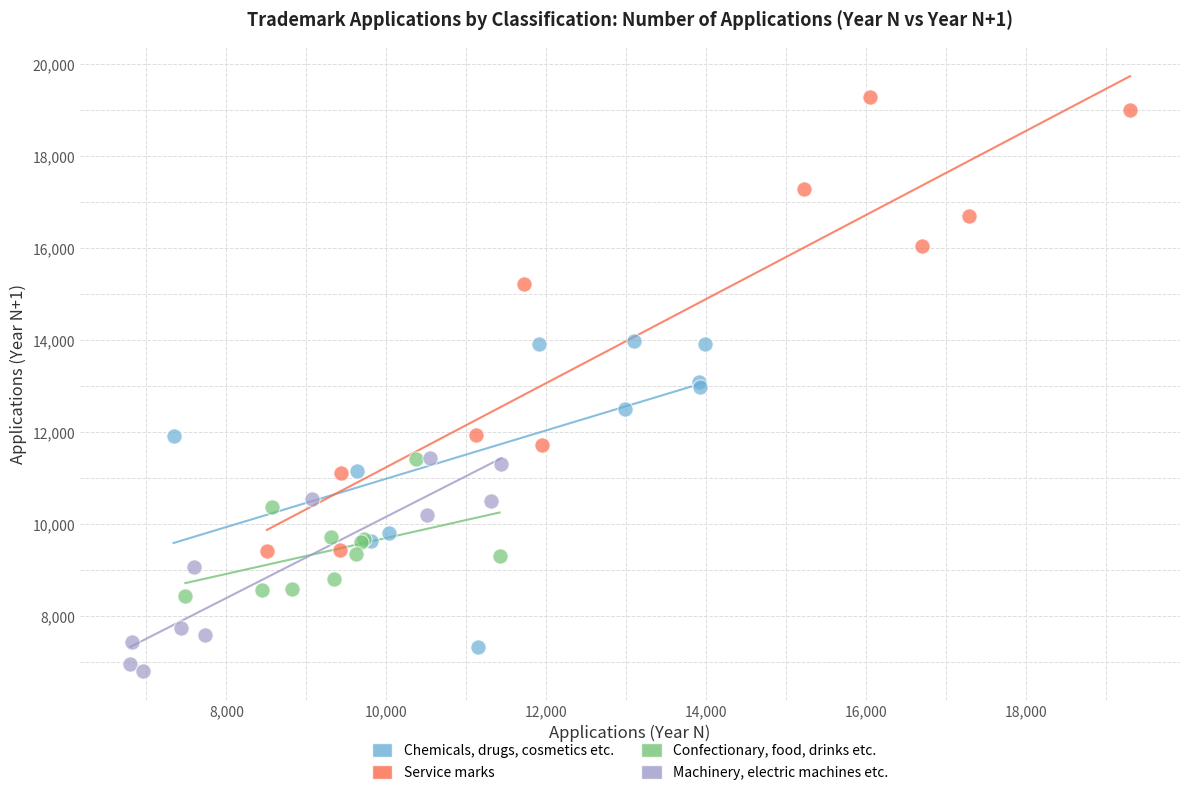

Which series has the widest spread of Y values?

Service marks